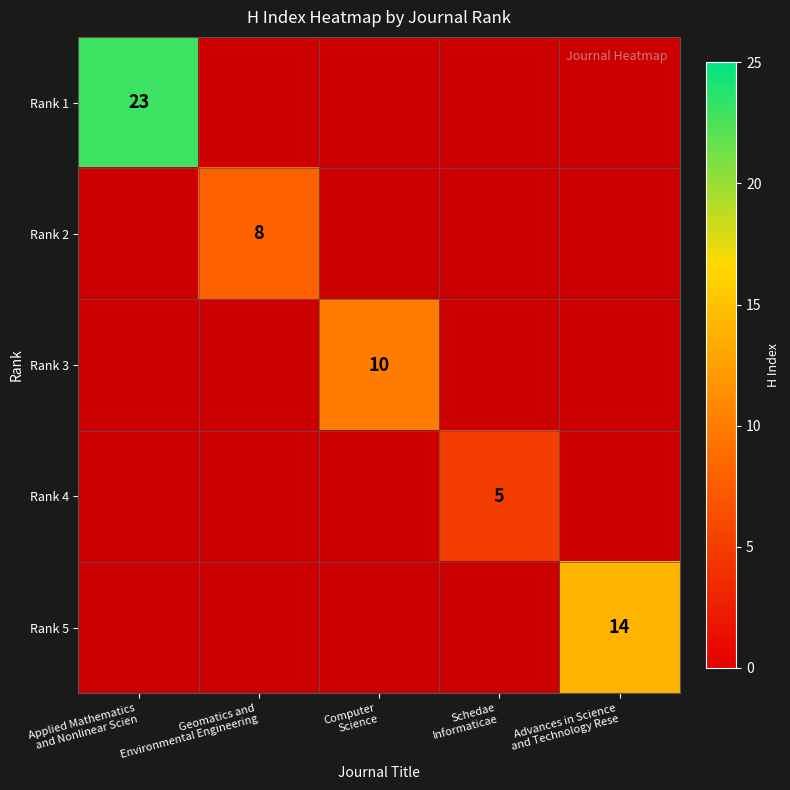

What is the difference between the maximum and minimum values in the Rank 1 series?

23